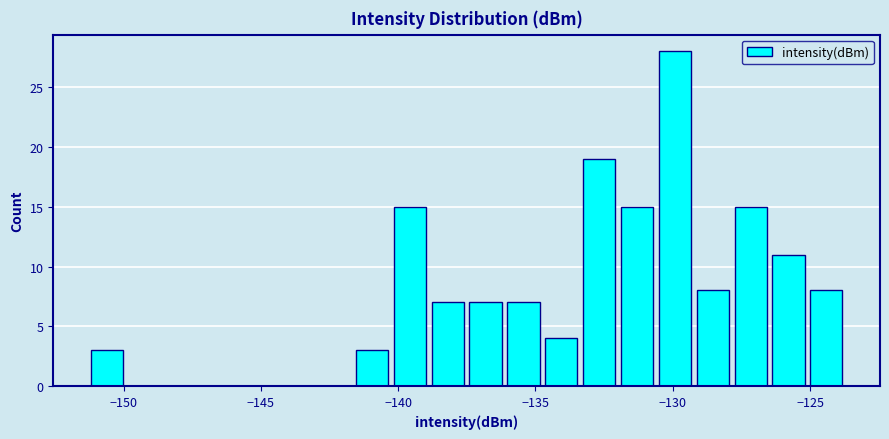

Around what value on the x-axis is the tallest bar? Give the approximate position of its centre, as read against the axis.

-130.0